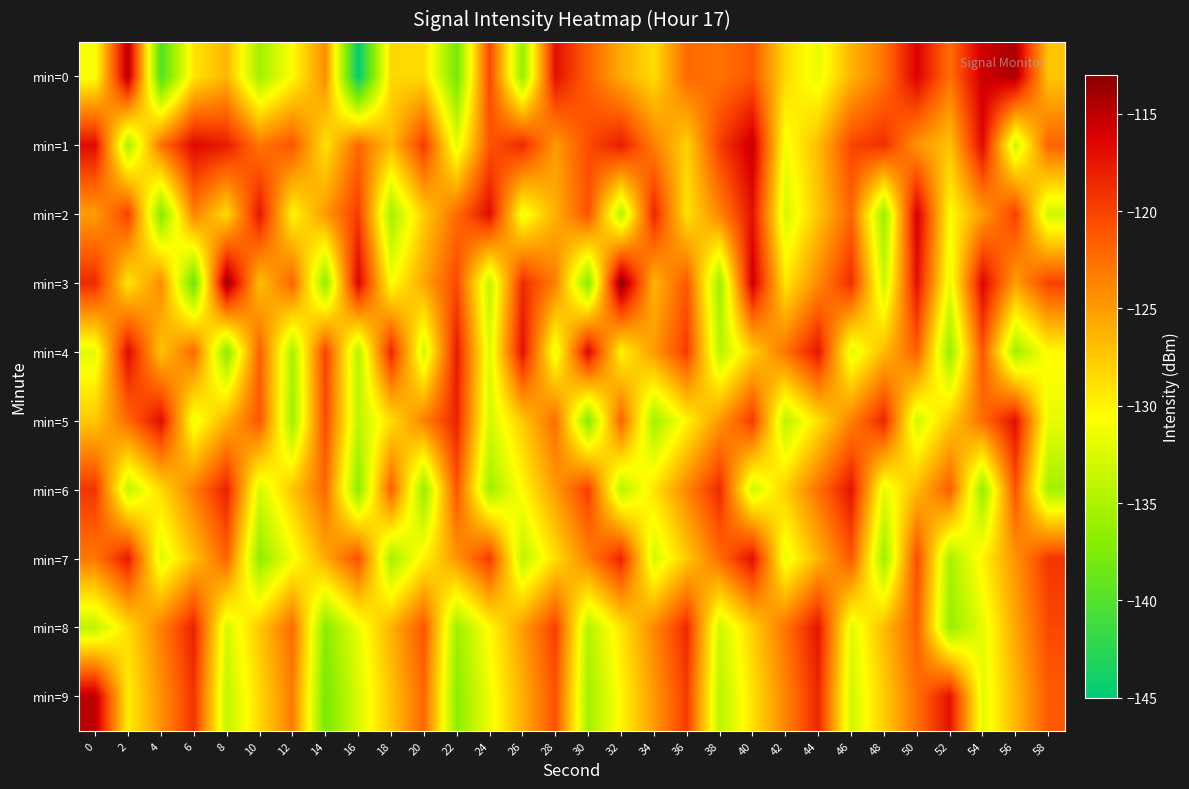

Between 32 and 54, which series saw the biggest shift?

min=7